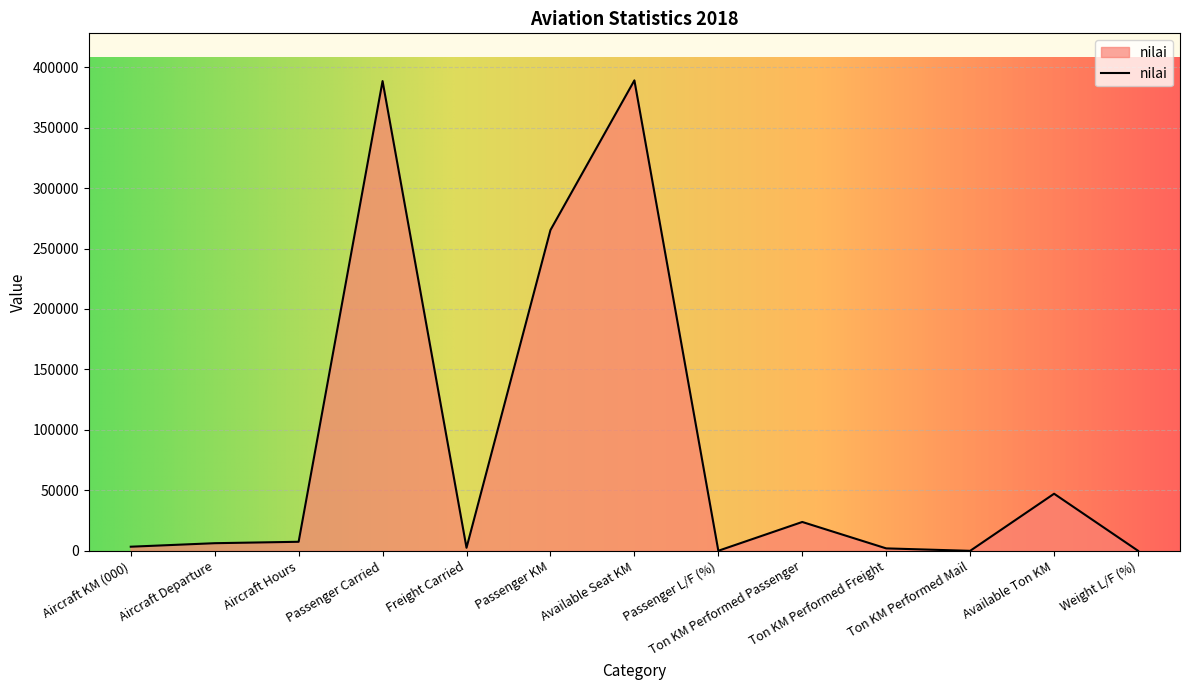

At which label is the value closest to 194511?

Passenger KM